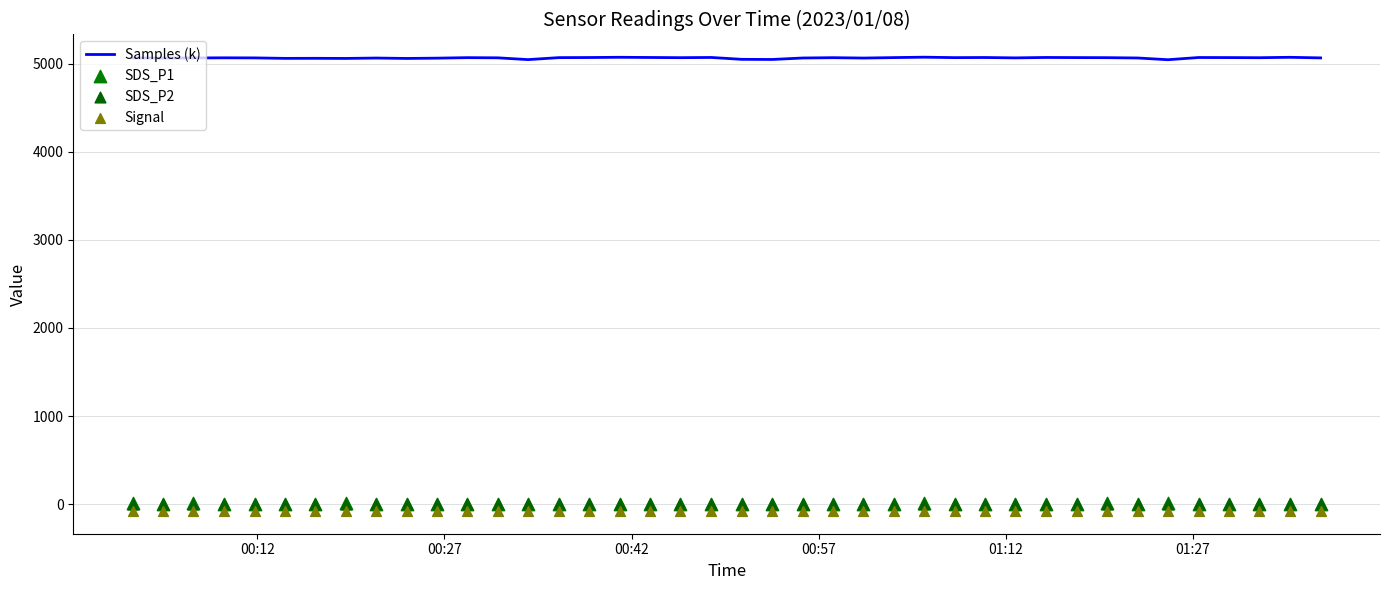

What are all the series names shown in the legend?

Samples (k), SDS_P1, SDS_P2, Signal